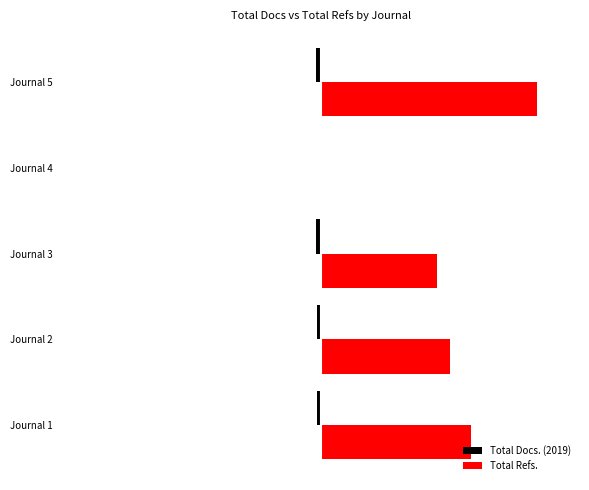

What are all the series names shown in the legend?

Total Docs. (2019), Total Refs.